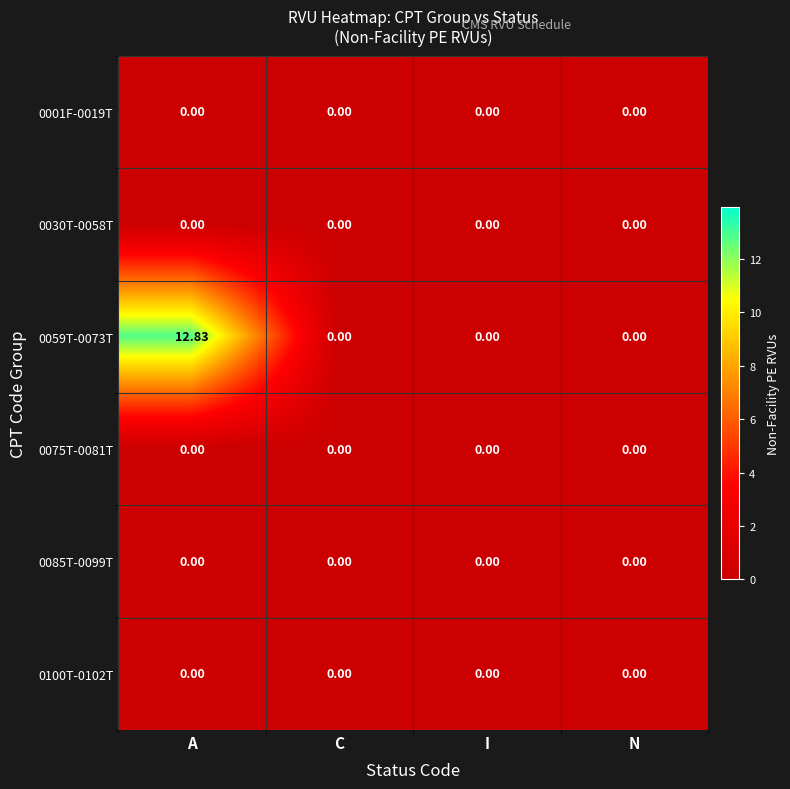

What is the difference between the highest and lowest values at A?

12.8